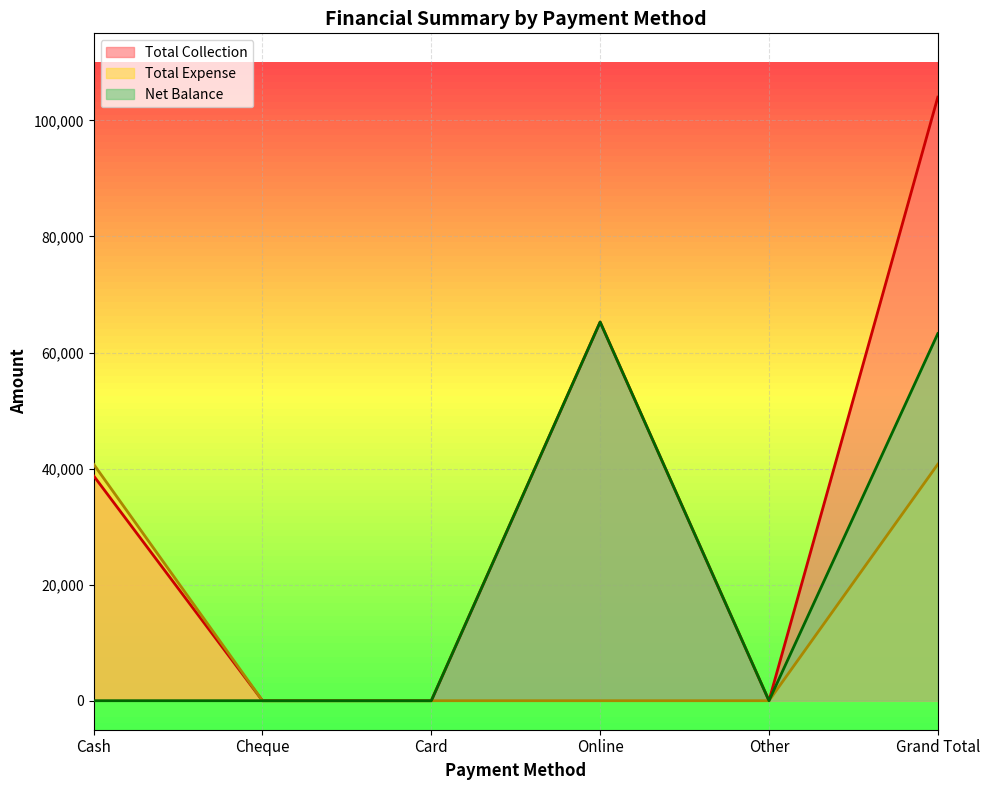

Between Cash and Cheque, which series saw the biggest shift?

Total Expense